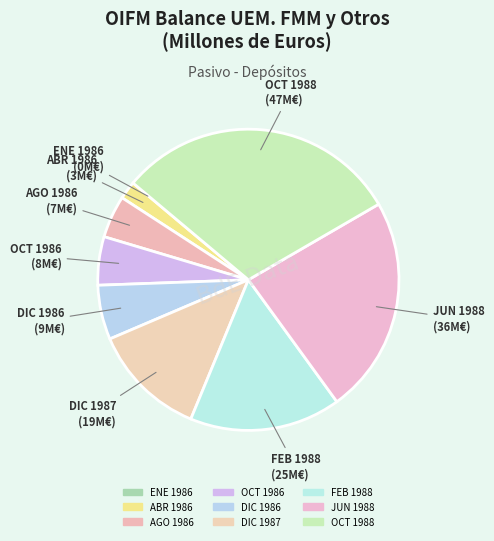

Which category has the smallest portion of the pie?

ENE 1986